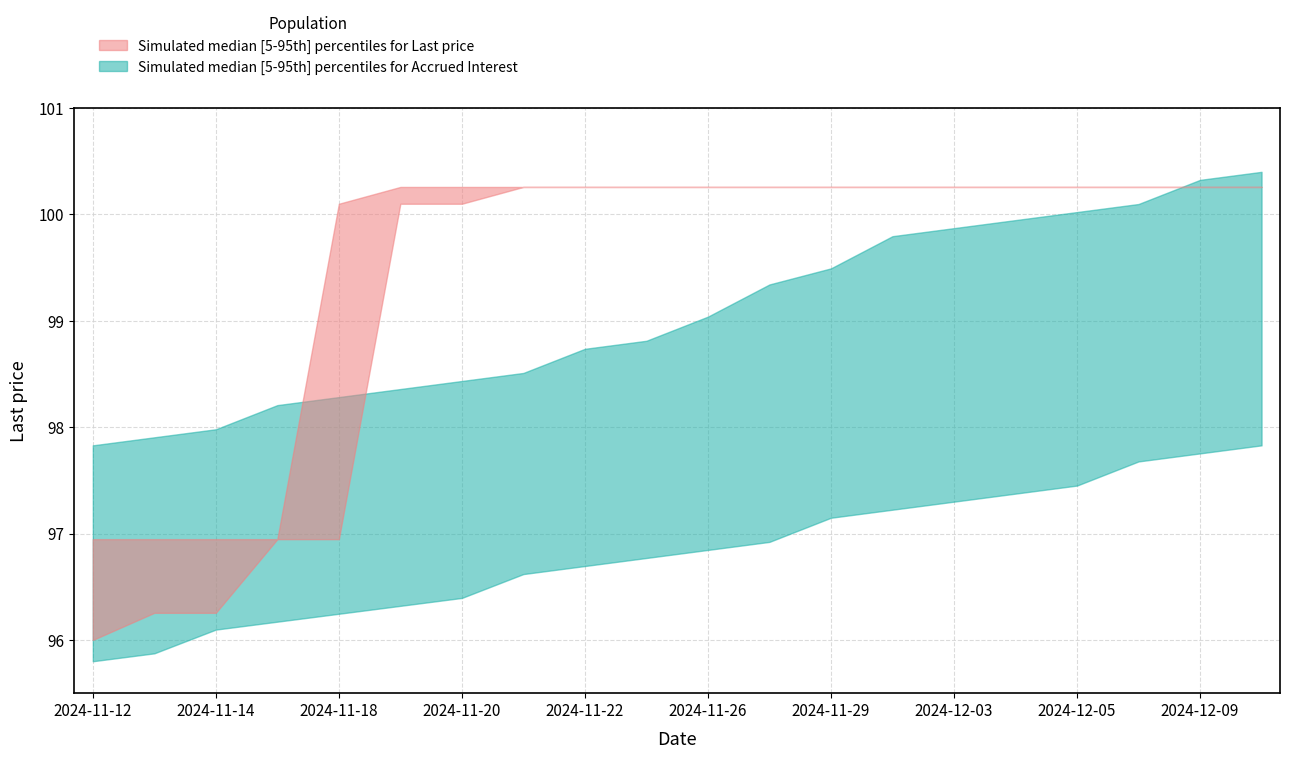

At how many categories does at least one series exceed 52?

20